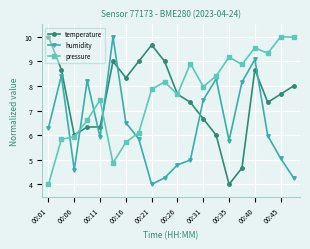

How many interior local valleys does the pressure series have?

5